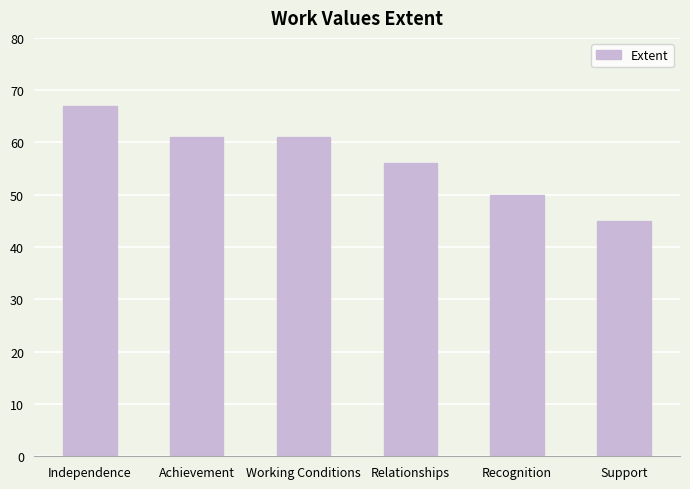

How many series are shown in this chart?

1